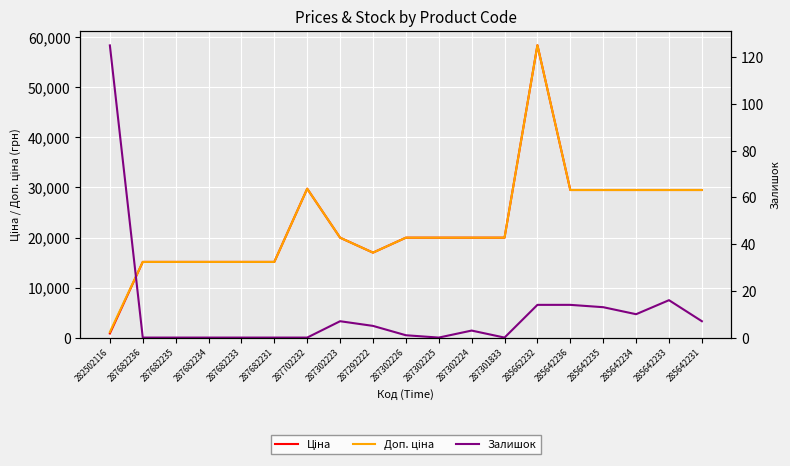

How many lines are shown in the chart?

3